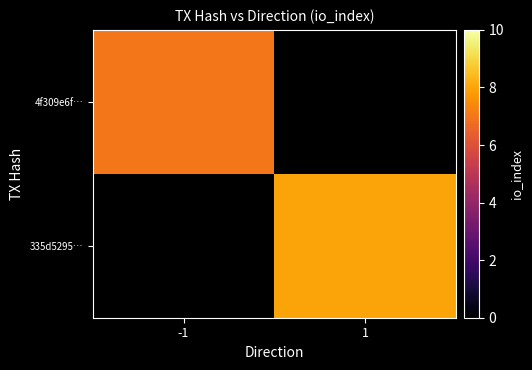

The value of 335d5295… at 1 is 8.0. True or false?

True